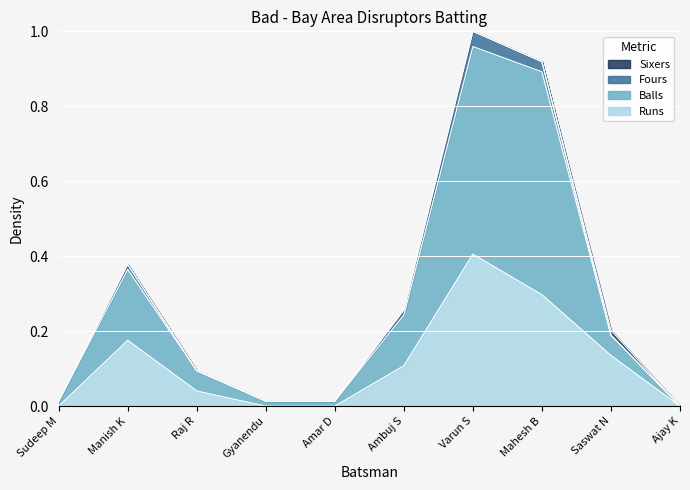

What is the total value across all series at Varun S?

1.0